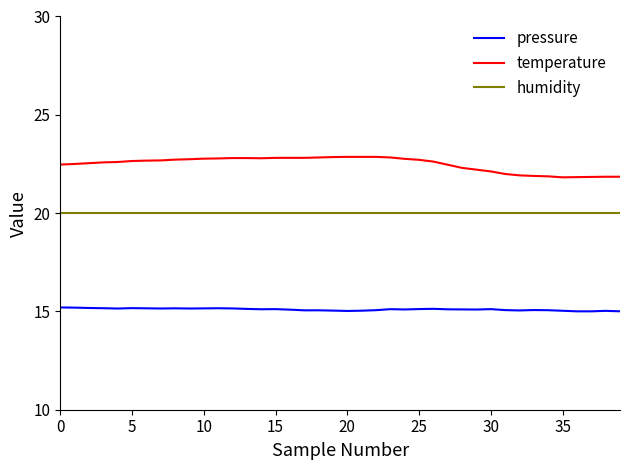

Which series has the largest total across all categories?

temperature